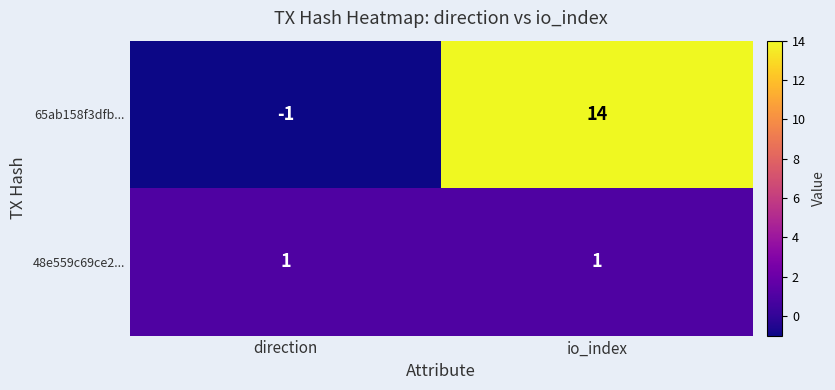

Which series has the largest total across all categories?

65ab158f3dfb...